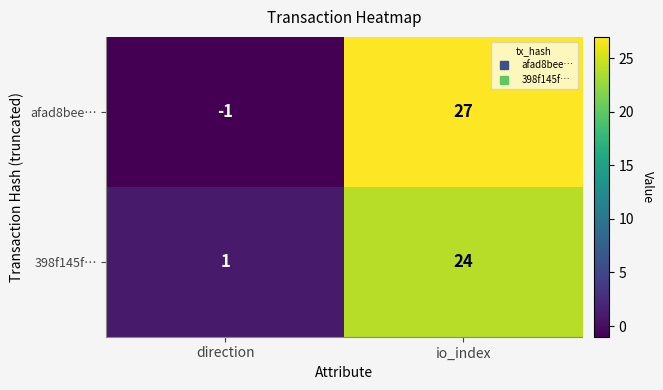

Which series has the largest total across all categories?

afad8bee…